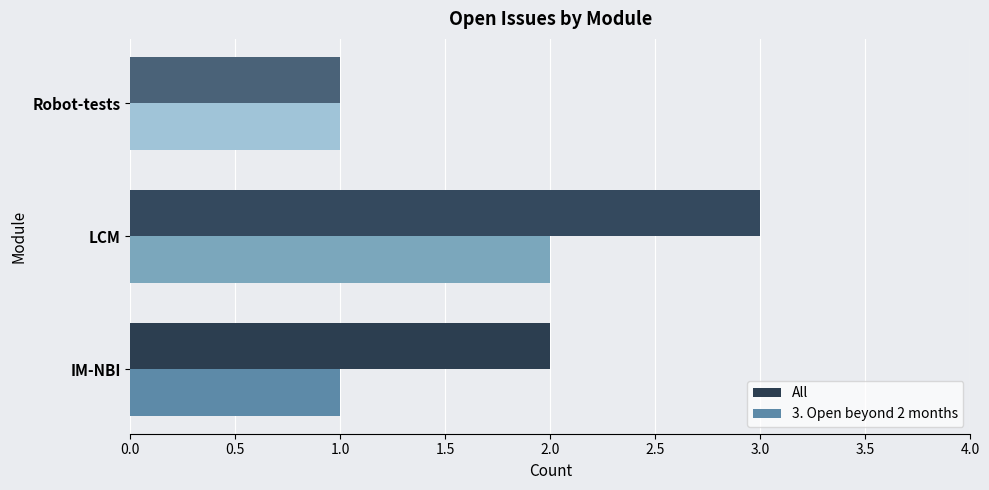

Is it true that 3. Open beyond 2 months equals 3 at LCM?

False